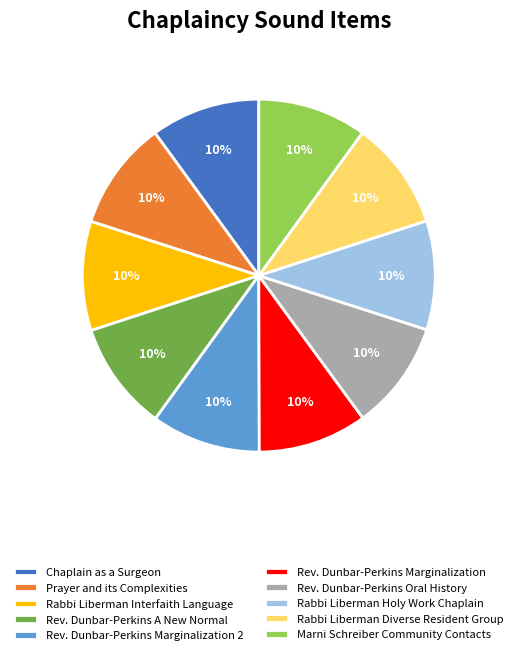

Count the number of slices in the pie.

10